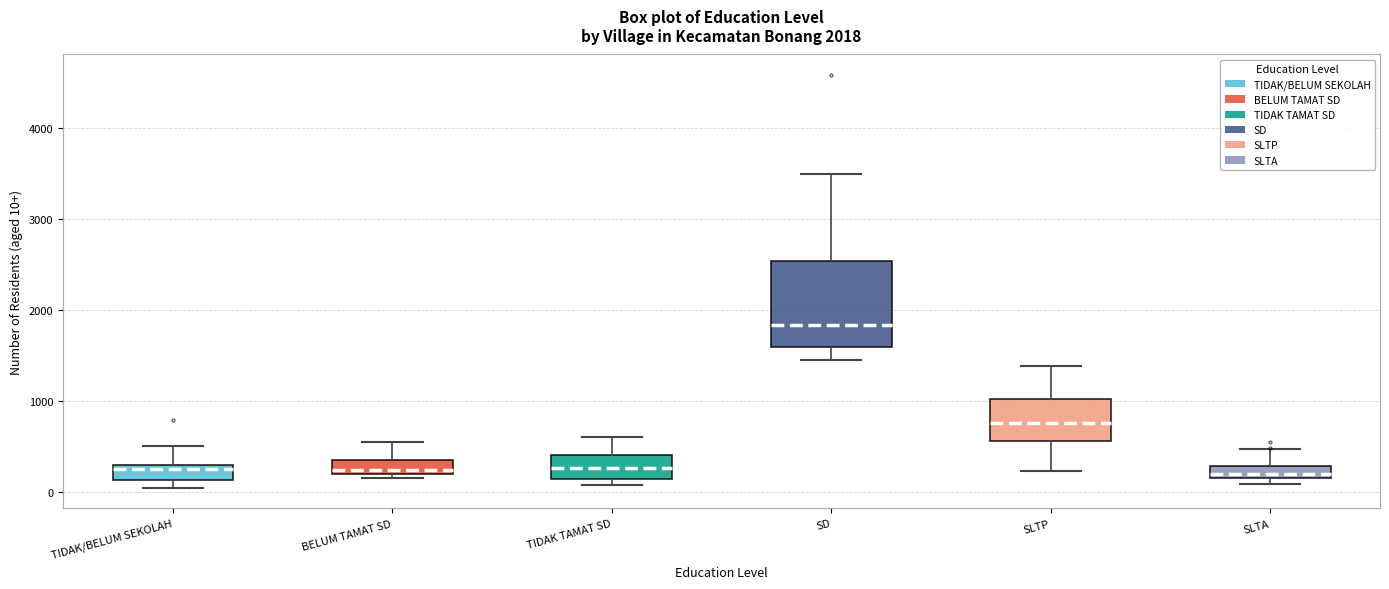

Comparing the boxes themselves (not the whiskers), which one is the tallest?

SD